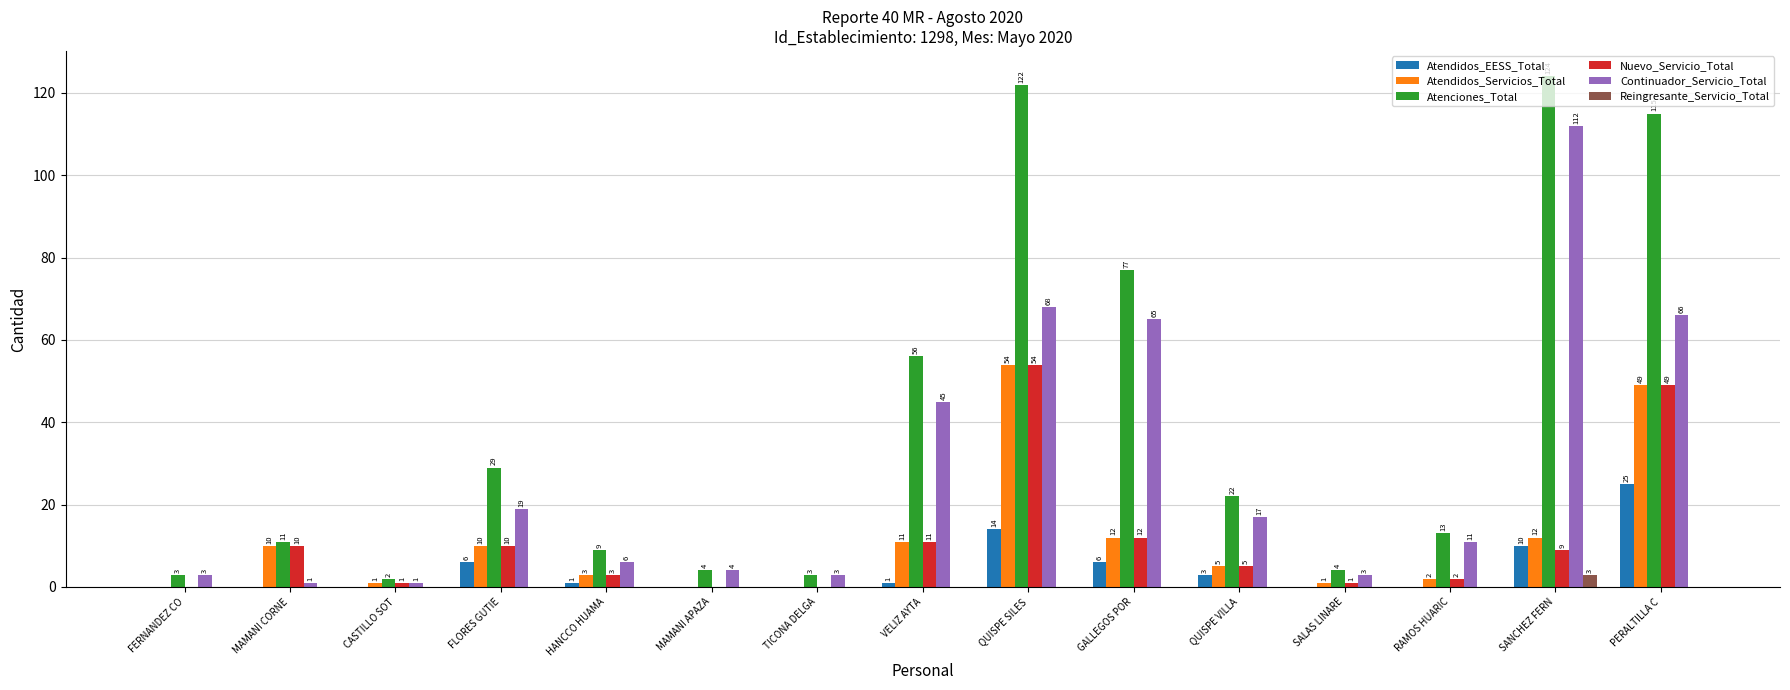

The value of Atendidos_Servicios_Total at QUISPE VILLA is 5. True or false?

True